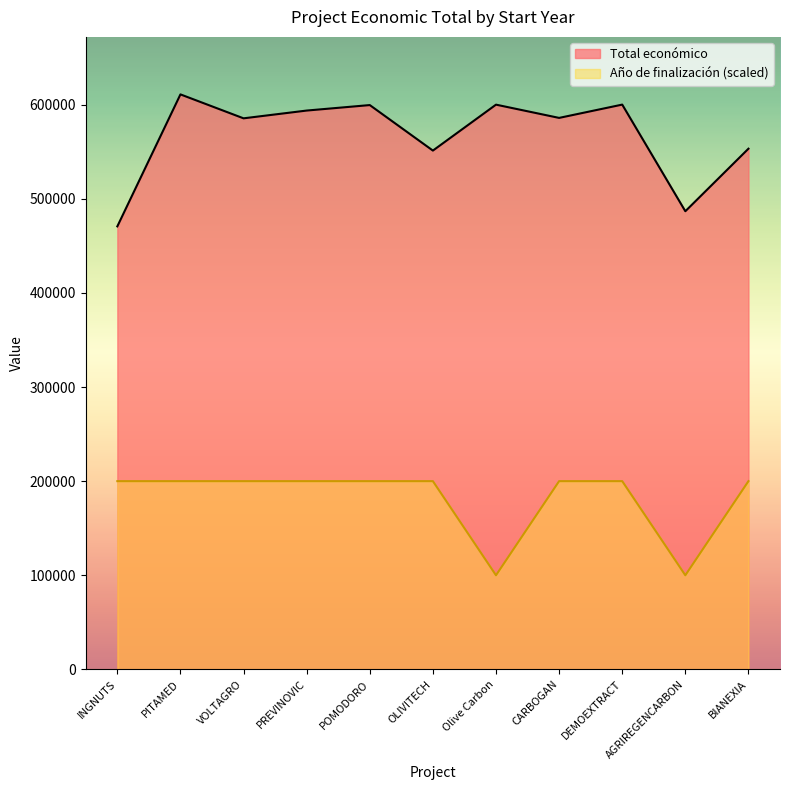

Which series has the largest range (max minus min)?

Total económico